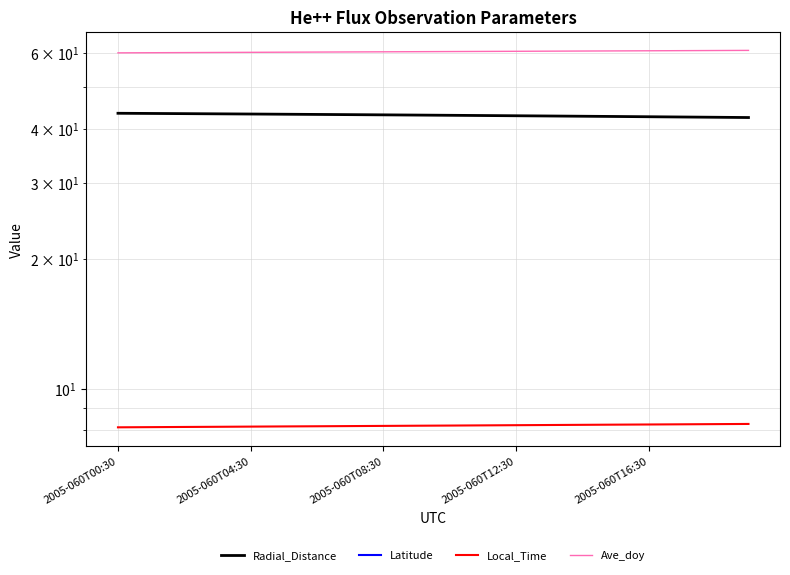

What is the average value of the Latitude series?

-0.1